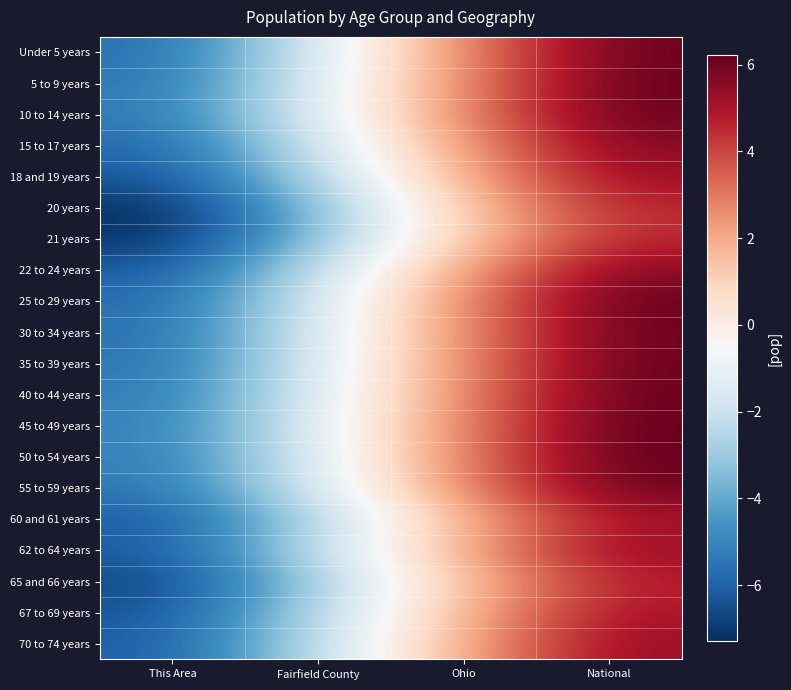

Reading left to right, extract all data points from this chart.

Under 5 years: This Area=-5.6	Fairfield County=-1.6	Ohio=2.8	National=6.1
5 to 9 years: This Area=-5.4	Fairfield County=-1.4	Ohio=2.8	National=6.1
10 to 14 years: This Area=-5.2	Fairfield County=-1.4	Ohio=2.8	National=6.1
15 to 17 years: This Area=-5.8	Fairfield County=-1.9	Ohio=2.4	National=5.7
18 and 19 years: This Area=-6.3	Fairfield County=-2.5	Ohio=2.0	National=5.3
20 years: This Area=-7.3	Fairfield County=-3.4	Ohio=1.3	National=4.6
21 years: This Area=-7.2	Fairfield County=-3.4	Ohio=1.2	National=4.6
22 to 24 years: This Area=-6.1	Fairfield County=-2.3	Ohio=2.3	National=5.6
25 to 29 years: This Area=-5.8	Fairfield County=-1.7	Ohio=2.8	National=6.1
30 to 34 years: This Area=-5.6	Fairfield County=-1.6	Ohio=2.7	National=6.1
35 to 39 years: This Area=-5.5	Fairfield County=-1.5	Ohio=2.8	National=6.1
40 to 44 years: This Area=-5.3	Fairfield County=-1.4	Ohio=2.8	National=6.1
45 to 49 years: This Area=-5.1	Fairfield County=-1.4	Ohio=2.9	National=6.2
50 to 54 years: This Area=-5.2	Fairfield County=-1.4	Ohio=3.0	National=6.2
55 to 59 years: This Area=-5.4	Fairfield County=-1.6	Ohio=2.9	National=6.1
60 and 61 years: This Area=-6.2	Fairfield County=-2.6	Ohio=1.8	National=5.1
62 to 64 years: This Area=-6.1	Fairfield County=-2.3	Ohio=2.1	National=5.4
65 and 66 years: This Area=-6.8	Fairfield County=-2.9	Ohio=1.5	National=4.8
67 to 69 years: This Area=-6.3	Fairfield County=-2.6	Ohio=1.8	National=5.1
70 to 74 years: This Area=-6.1	Fairfield County=-2.3	Ohio=2.1	National=5.3